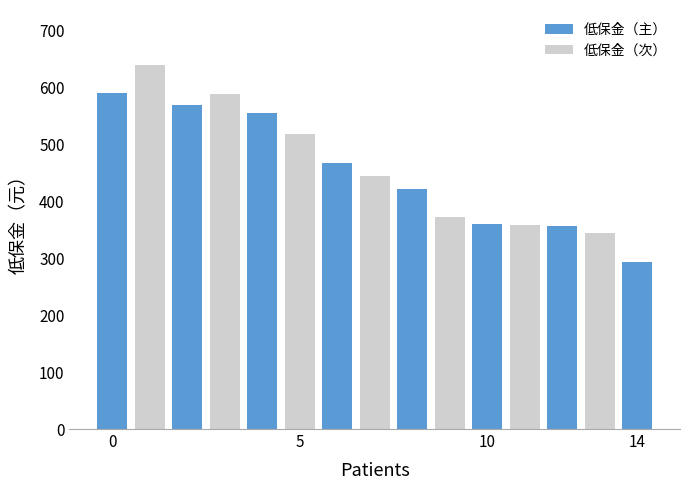

What is the maximum value shown in the chart?

640